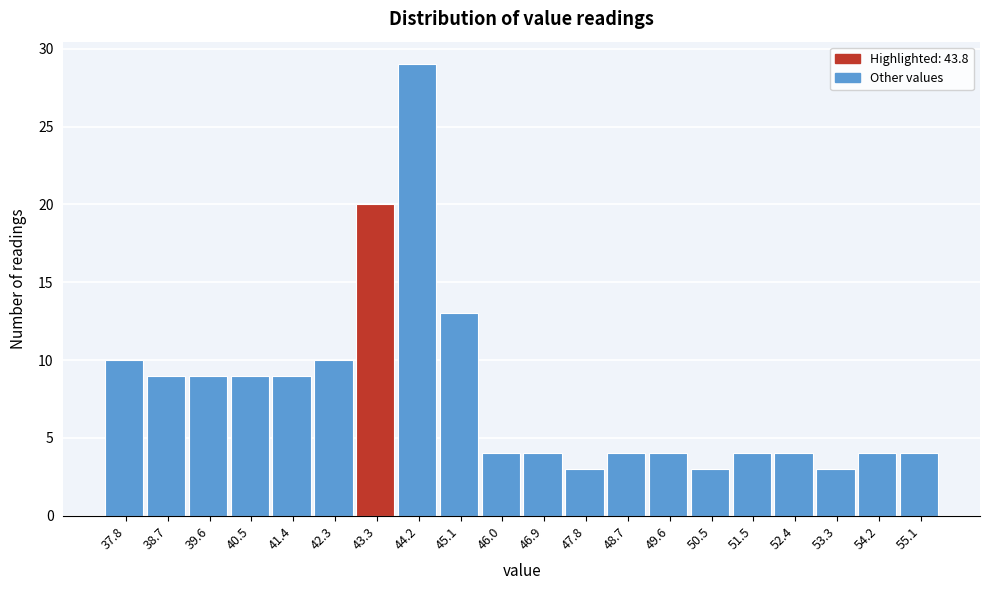

Reading left to right, what are all the values shown in this chart?

37.8=10	38.7=9	39.6=9	40.5=9	41.4=9	42.3=10	43.3=20	44.2=29	45.1=13	46.0=4	46.9=4	47.8=3	48.7=4	49.6=4	50.5=3	51.5=4	52.4=4	53.3=3	54.2=4	55.1=4